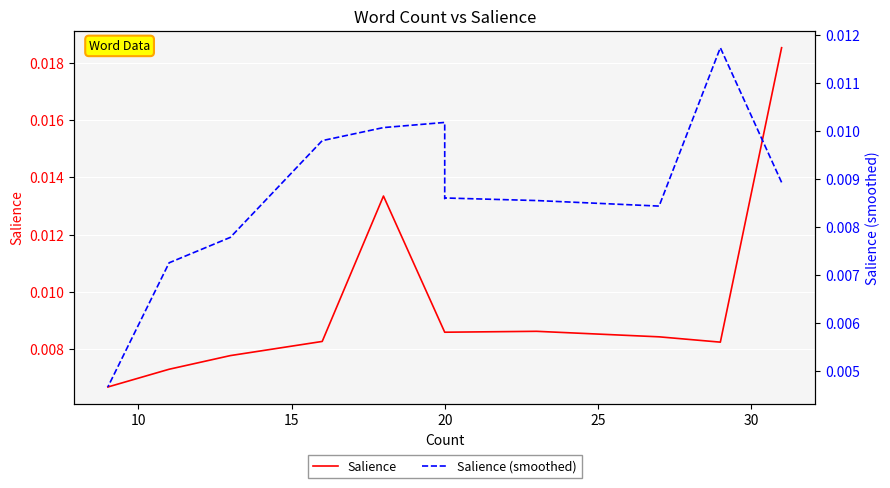

At 10, list the series in order from largest to smallest.

Salience (smoothed), Salience